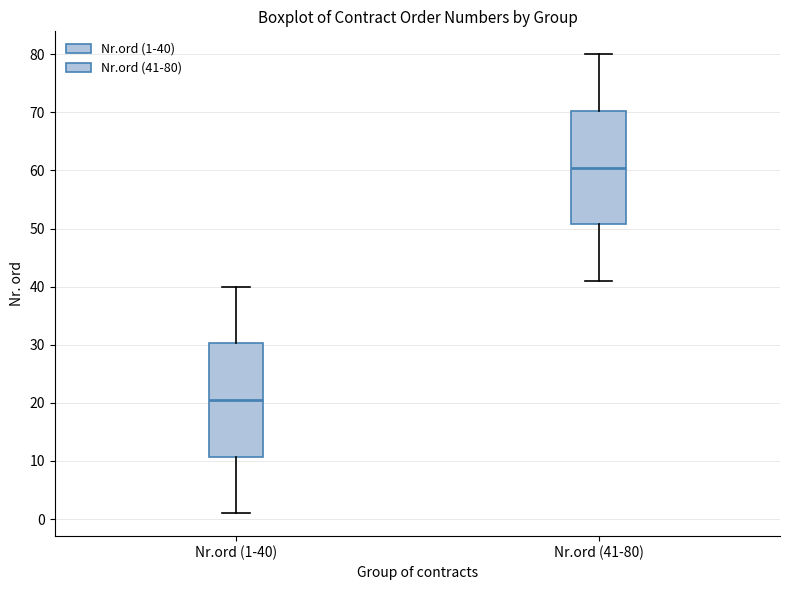

Reading left to right, transcribe this box plot: for each box, give where its median line is, the range the box spans, and where its two whiskers end, as read against the y-axis. The values are not printed on the chart, so give them approximately, as read against the axis.

Nr.ord (1-40): median 21, box 11 to 30, whiskers 1 to 40
Nr.ord (41-80): median 61, box 51 to 70, whiskers 41 to 80